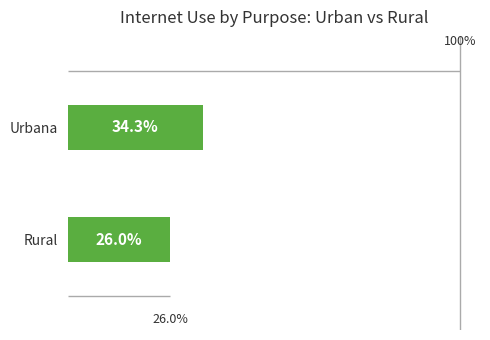

How many bars are there in total?

2